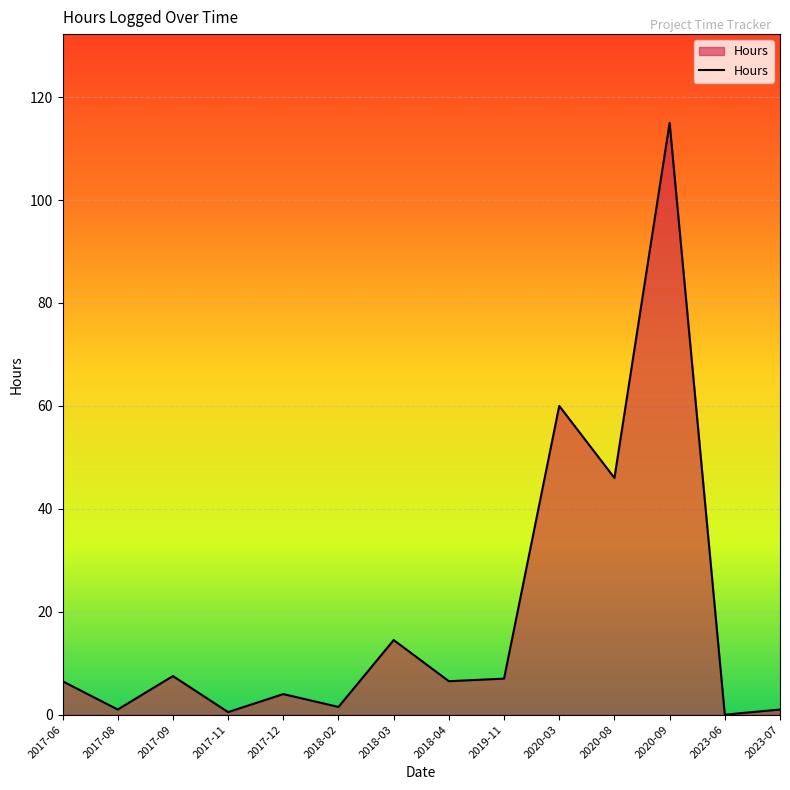

The value at 2020-09 is 42.3. True or false?

False